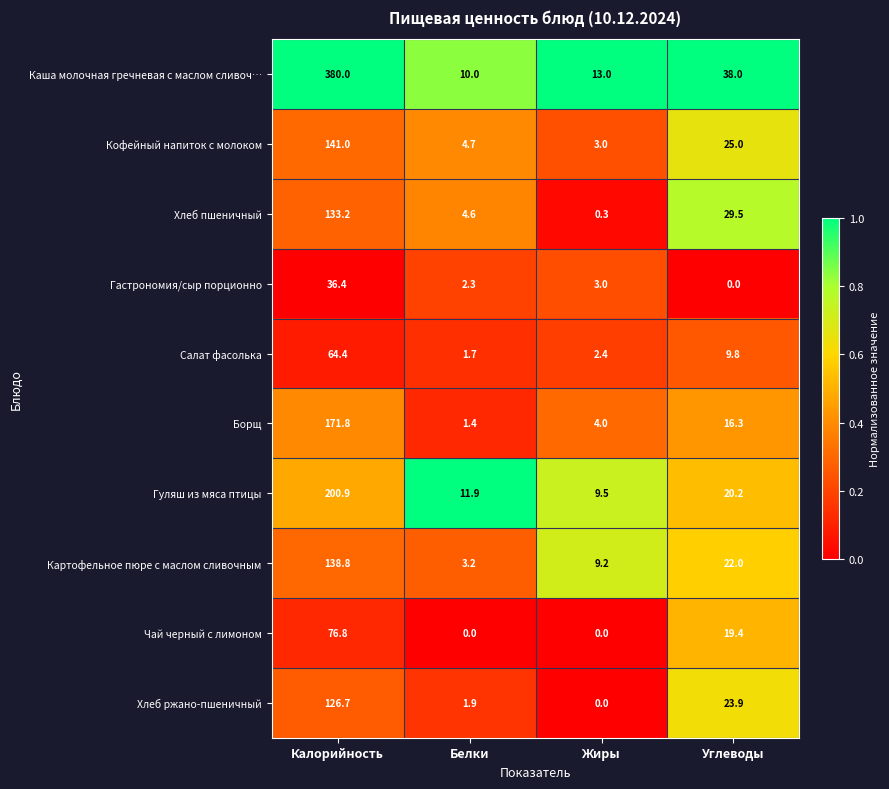

At which label is Картофельное пюре с маслом сливочным closest to 71?

Углеводы